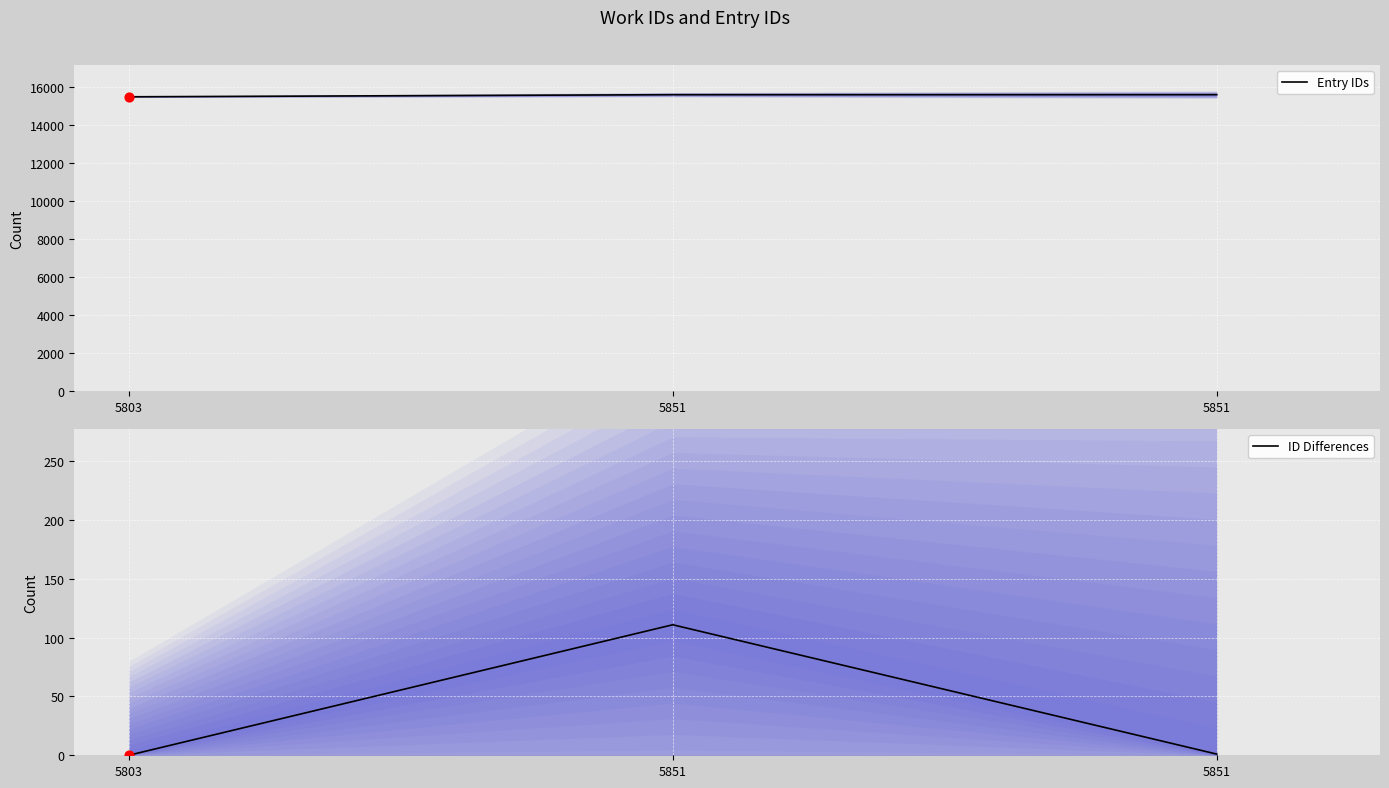

What are all the series names shown in the legend?

Entry IDs, ID Differences